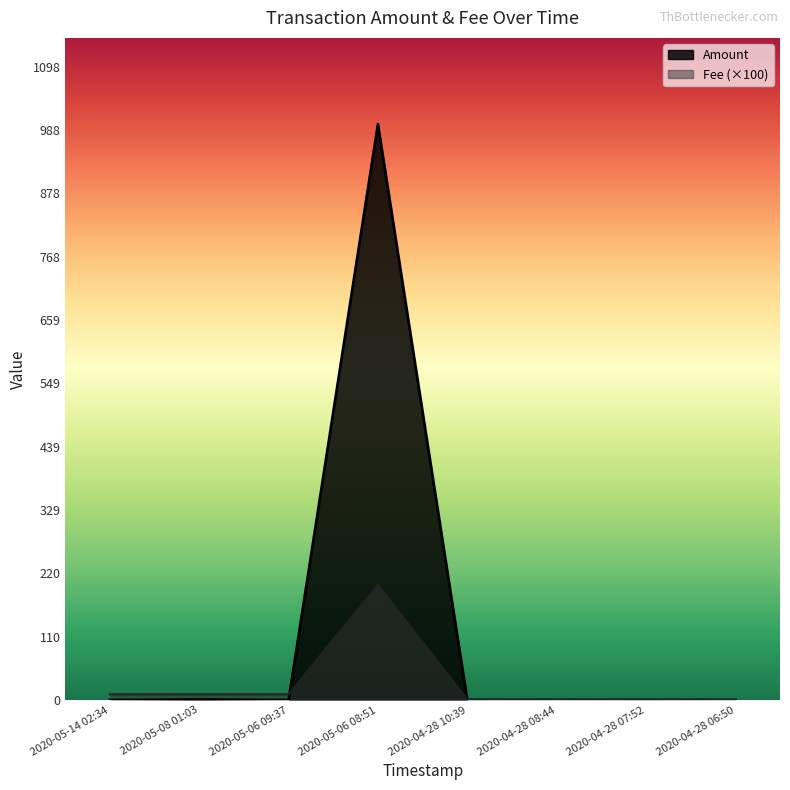

How many interior local valleys does the Fee series have?

1